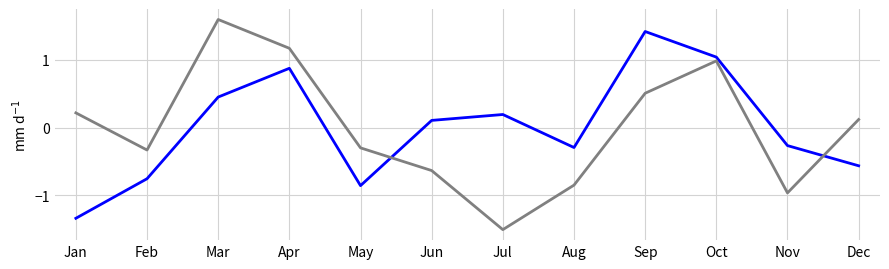

At which category does the chart reach its minimum across all series?

Jul